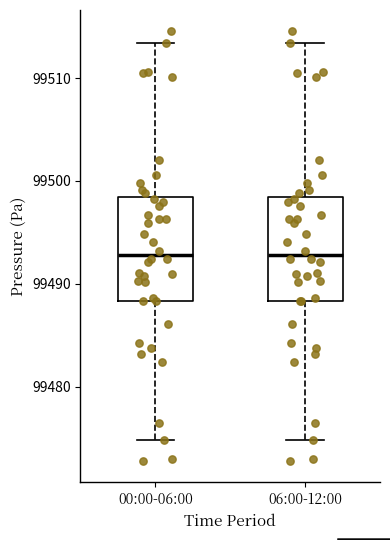

Reading left to right, read every box against the y-axis: the position of its median line, the range the box covers, and the ends of its whiskers. The values are not printed on the chart, so give them approximately, as read against the axis.

00:00-06:00: median 99493, box 99488 to 99498, whiskers 99475 to 99513
06:00-12:00: median 99493, box 99488 to 99498, whiskers 99475 to 99513